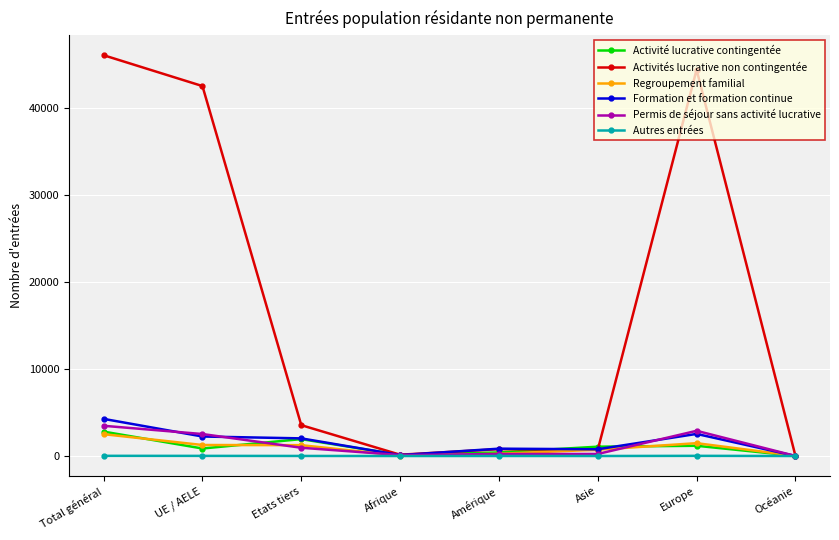

Which series ends up on top after the final intersection of Formation et formation continue and Activité lucrative contingentée?

Activité lucrative contingentée